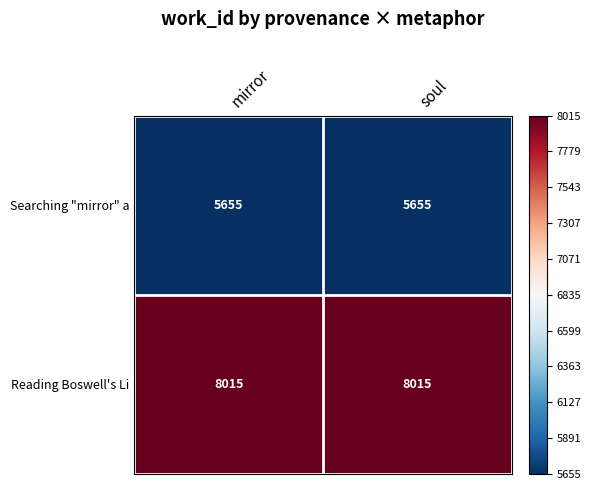

True or false: Reading Boswell's Li has a value of 8015 at soul.

True